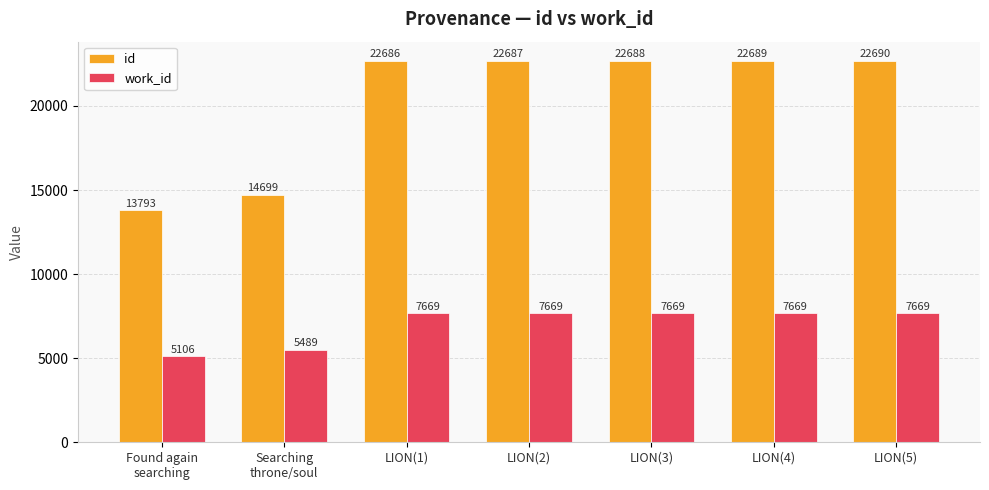

Rank the categories by id value from lowest to highest.

Found again
searching, Searching
throne/soul, LION(1), LION(2), LION(3), LION(4), LION(5)